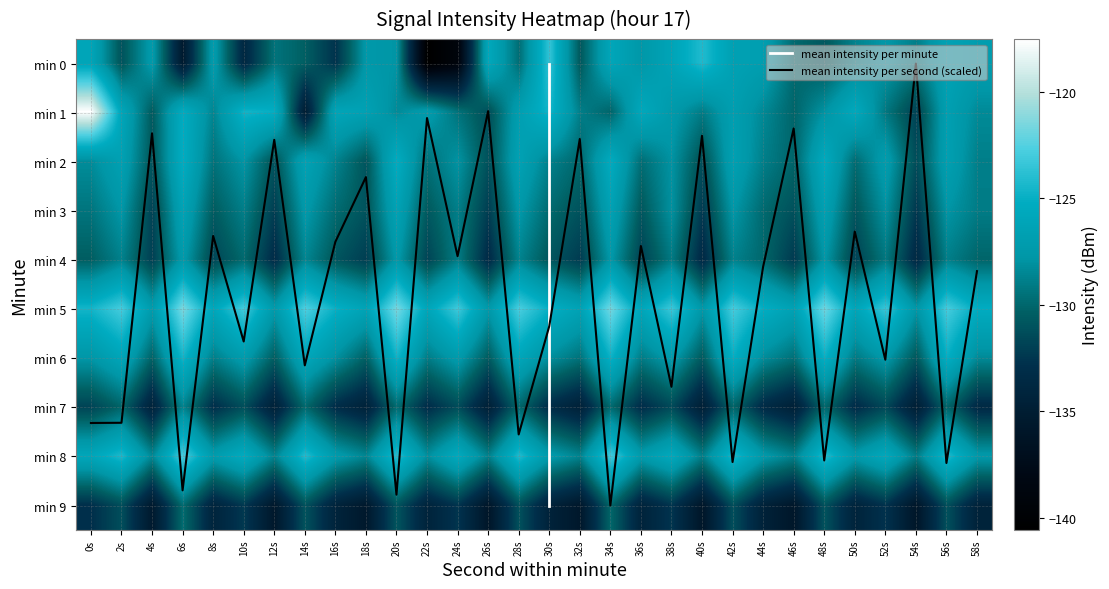

Read the 1 value at 10s.

-124.6